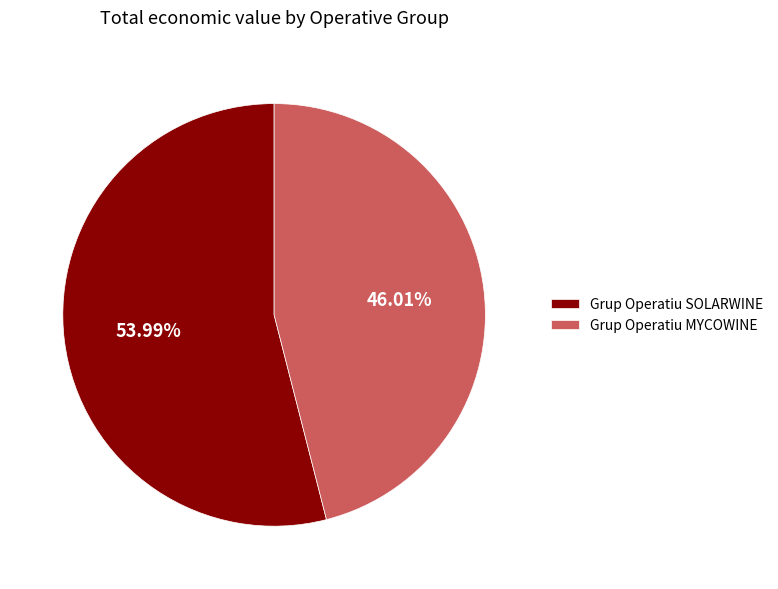

True or false: Grup Operatiu SOLARWINE accounts for 60% of the total.

False